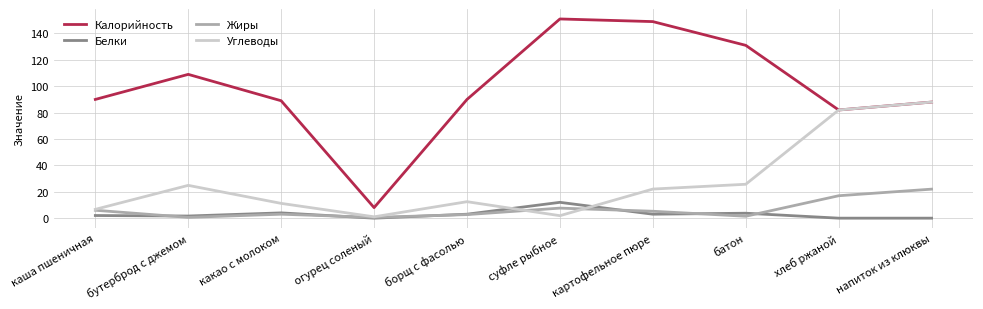

How many interior local peaks does the Жиры series have?

2